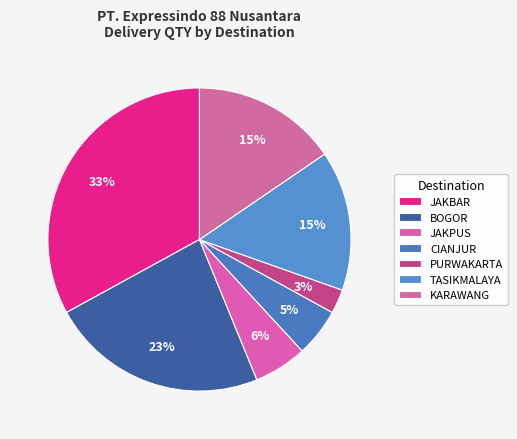

To the nearest percent, what is the difference between the largest and smallest slice percentages?

30%